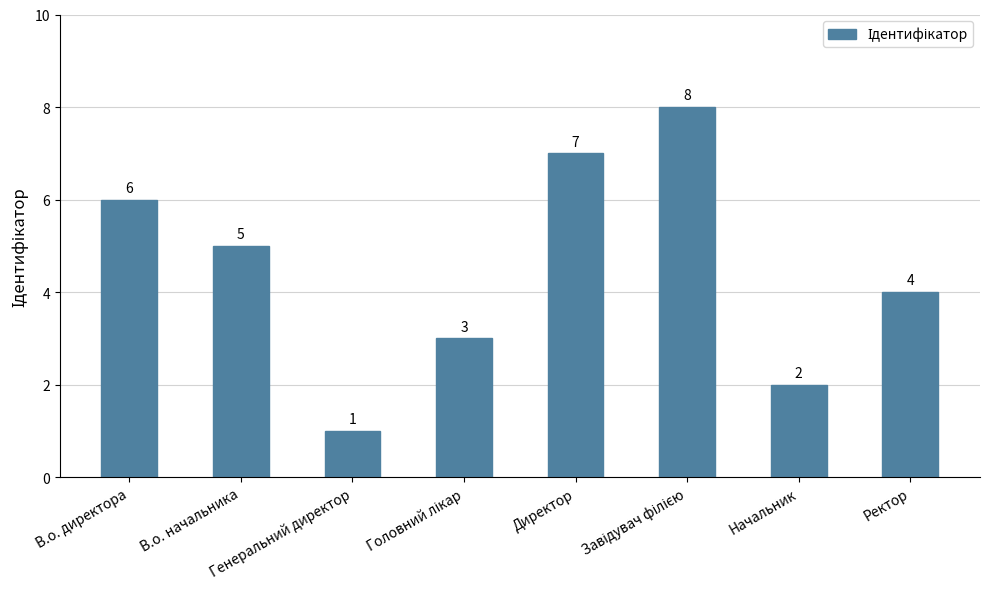

What is the smallest value displayed?

1